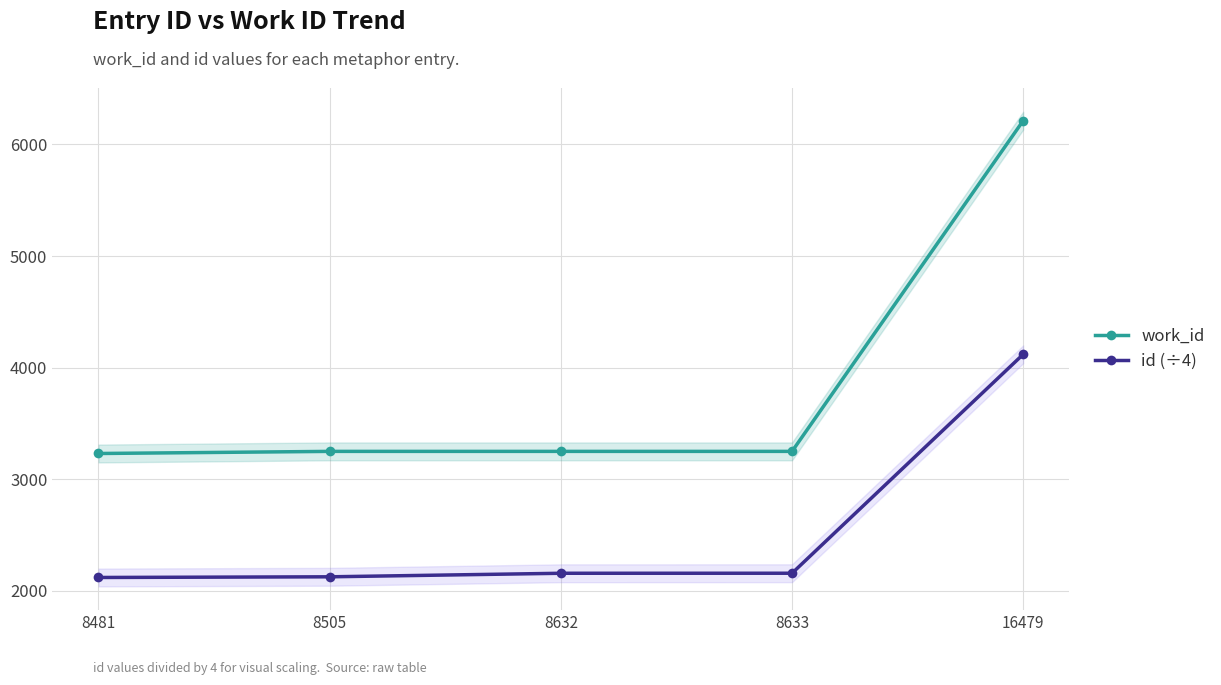

True or false: id (÷4) has a value of 2158.0 at 8632.

True